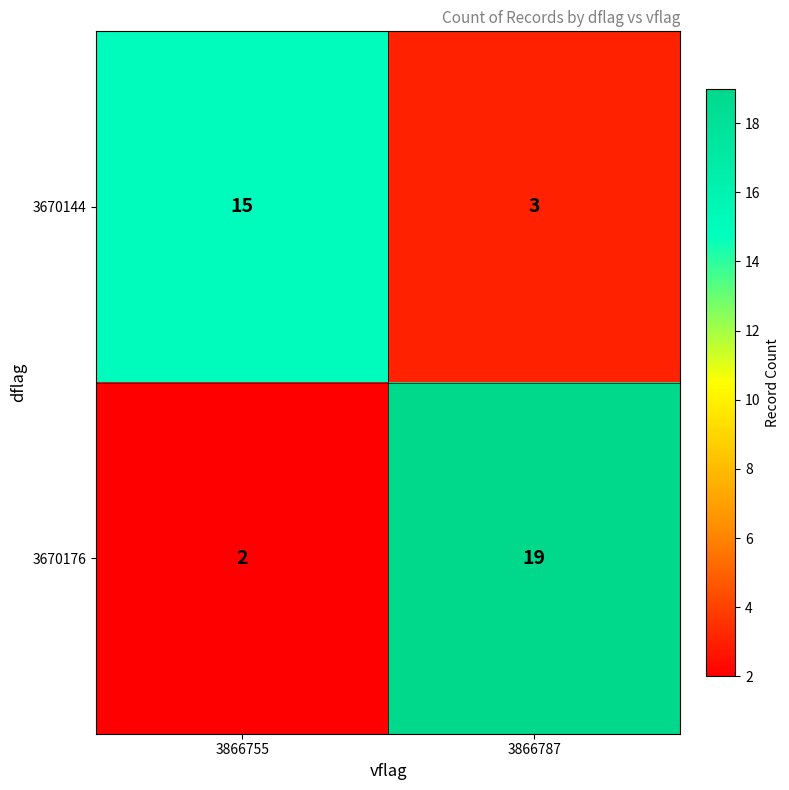

Reading right to left, what are all the values shown in this chart?

3670144: 3866787=3	3866755=15
3670176: 3866787=19	3866755=2